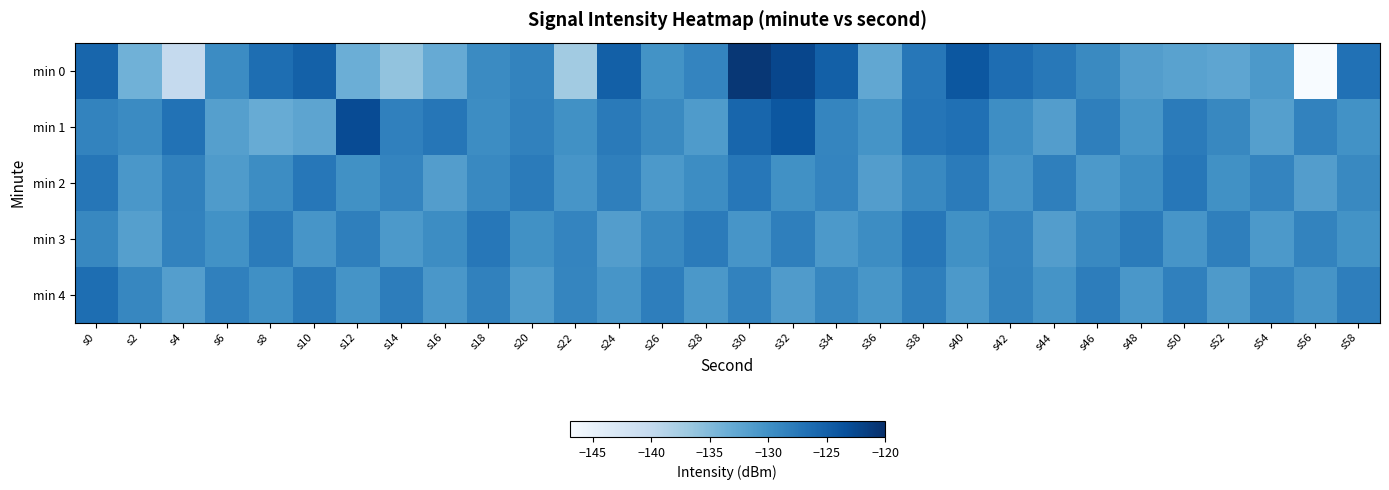

What is the total value across all series at s48?

-650.6